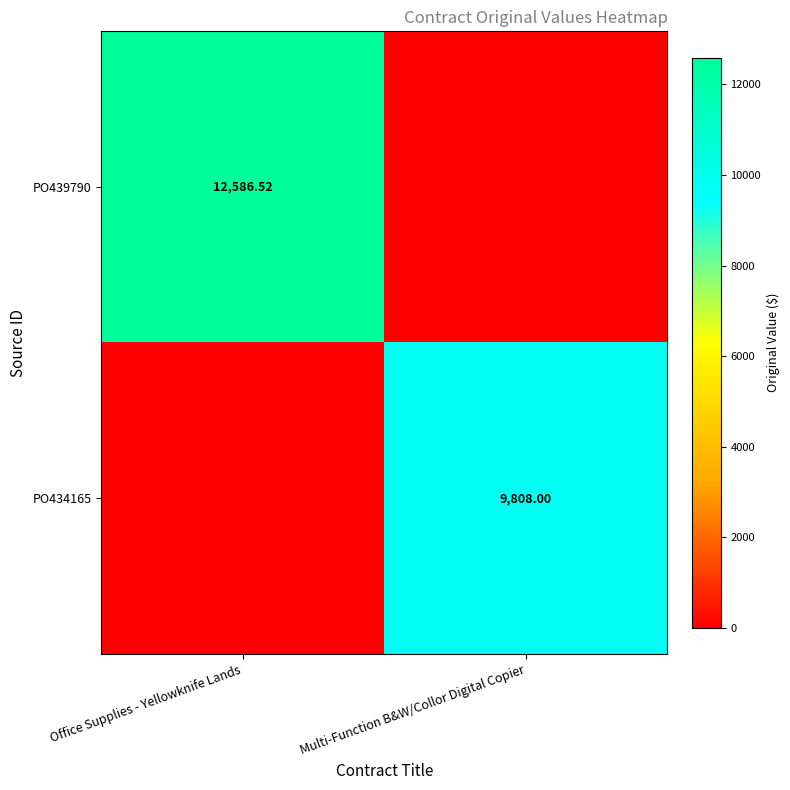

What is the total value across all series at Office Supplies - Yellowknife Lands?

12586.5